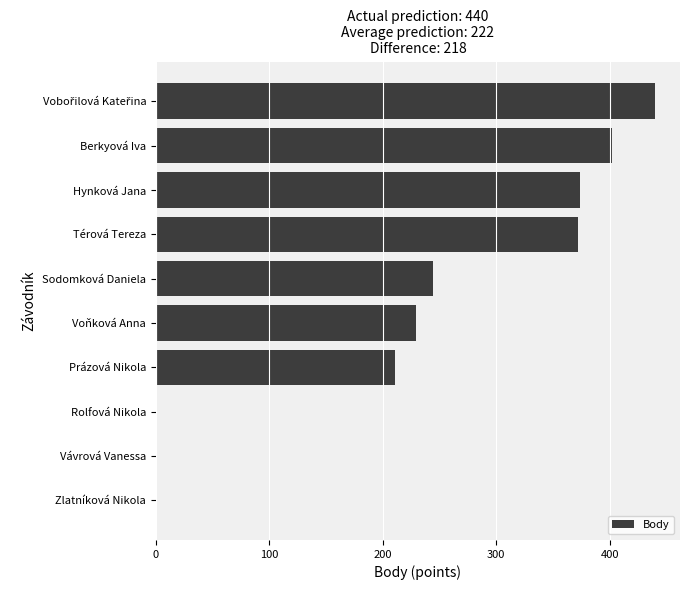

What is the average value?

227